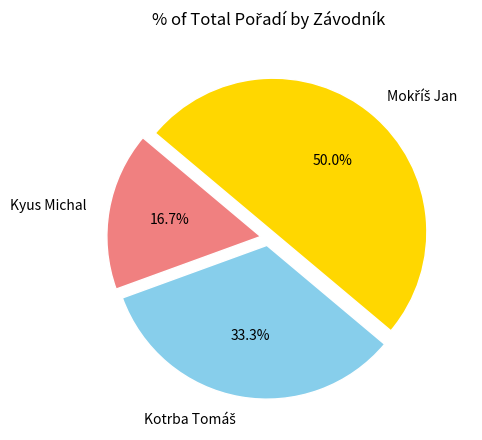

Which category has the smallest portion of the pie?

Kyus Michal